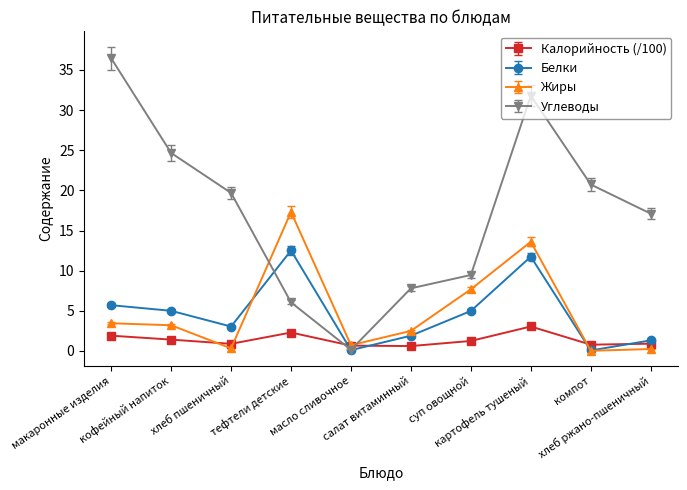

What is the sum of the Углеводы values at картофель тушеный and хлеб ржано-пшеничный?

48.9